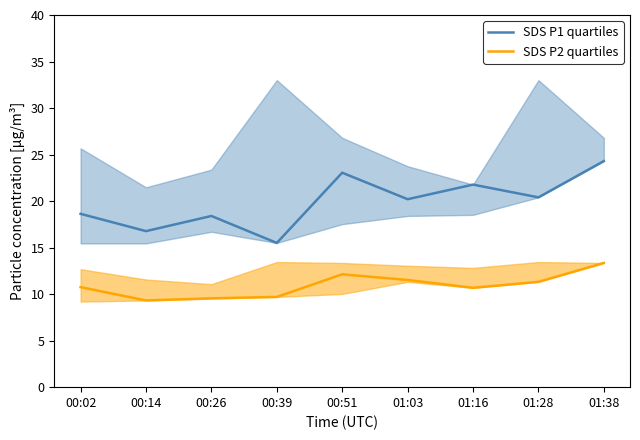

Reading left to right, list all the values displayed in this chart.

SDS P1 quartiles: 00:02=18.6	00:14=16.8	00:26=18.4	00:39=15.5	00:51=23.1	01:03=20.2	01:16=21.8	01:28=20.4	01:38=24.3
SDS P2 quartiles: 00:02=10.8	00:14=9.3	00:26=9.6	00:39=9.7	00:51=12.1	01:03=11.5	01:16=10.7	01:28=11.3	01:38=13.3